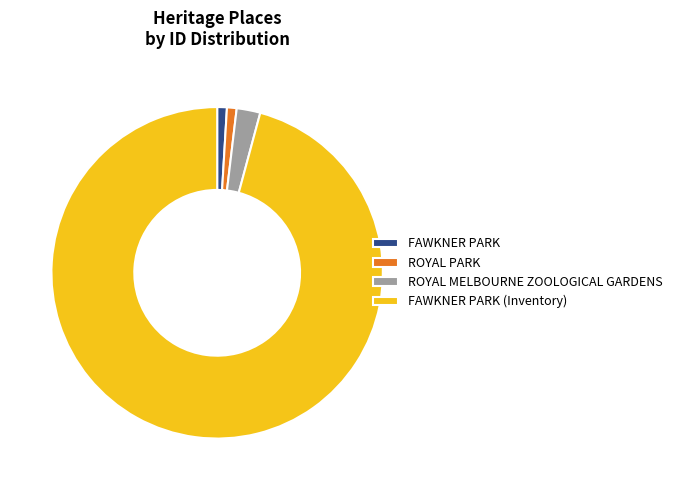

Combined, do FAWKNER PARK (Inventory) and ROYAL MELBOURNE ZOOLOGICAL GARDENS account for over 50%?

Yes